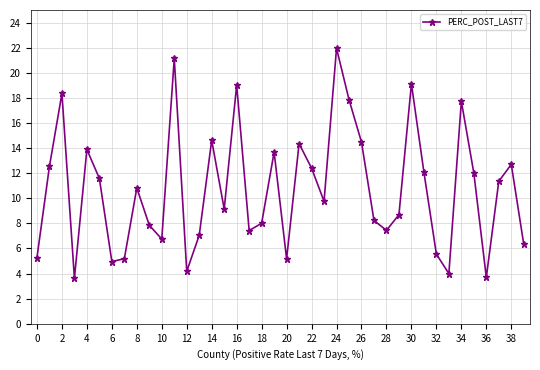

What is the value of the 40th point from the left?

6.3